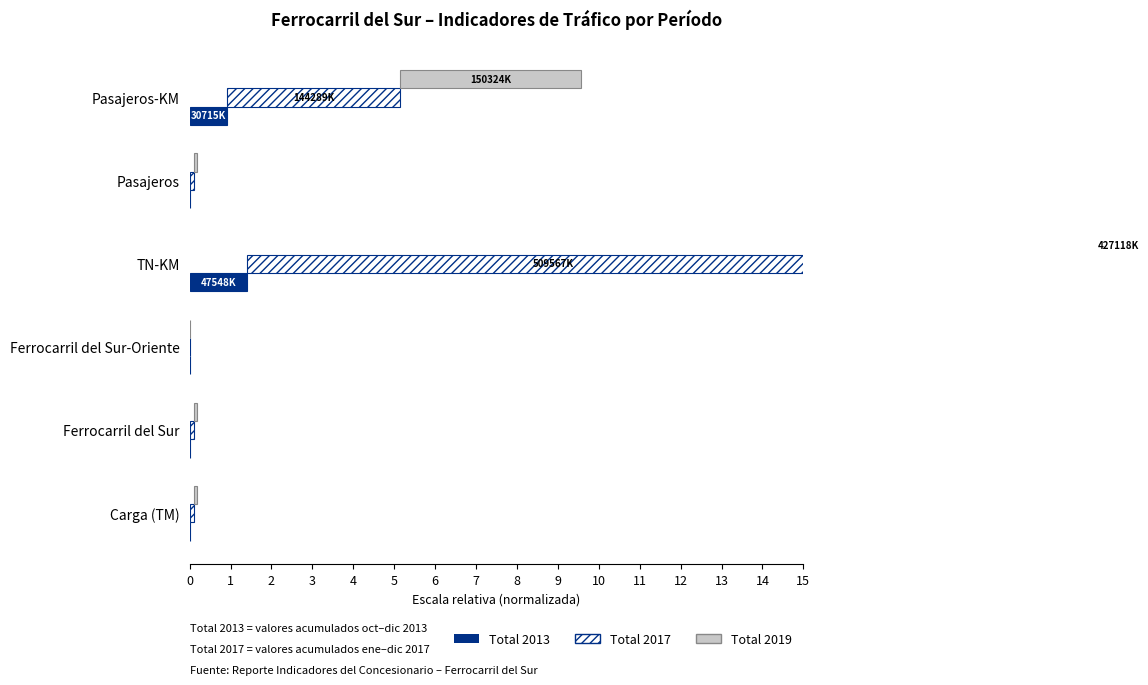

Rank the categories by Total 2017 value from lowest to highest.

Ferrocarril del Sur-Oriente, Pasajeros, Ferrocarril del Sur, Carga (TM), Pasajeros-KM, TN-KM